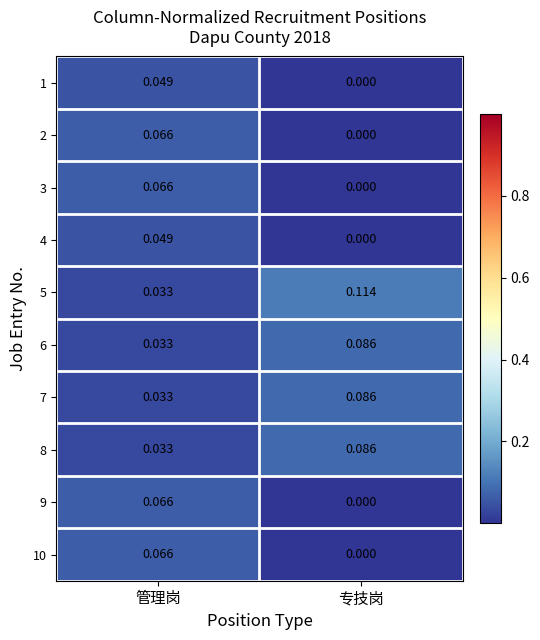

At which label is 3 closest to 0?

专技岗